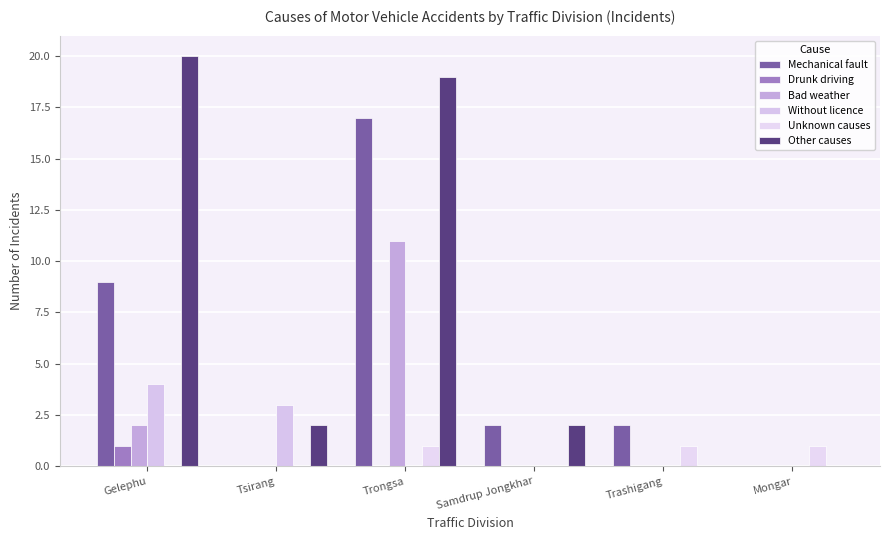

Is the value of Other causes at Trongsa greater than the value of Without licence at Gelephu?

Yes